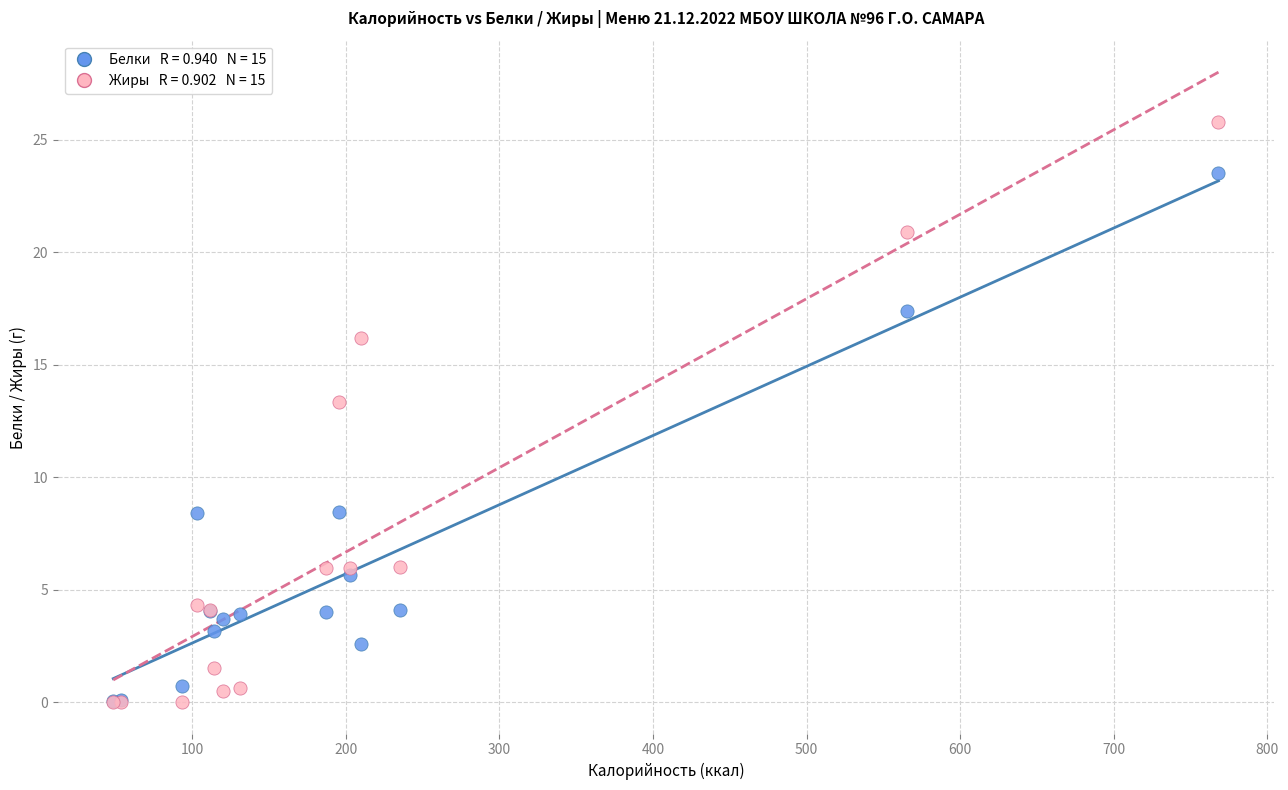

Across all series, what Y value is closest to 12?

13.4